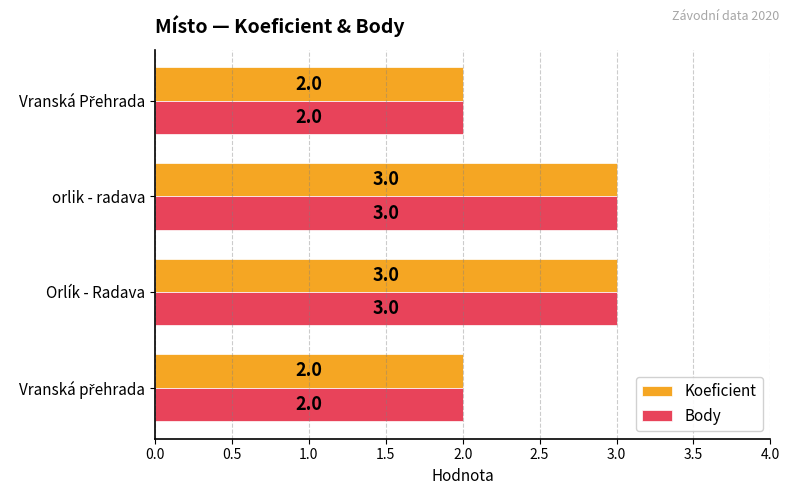

What is the maximum value shown in the chart?

3